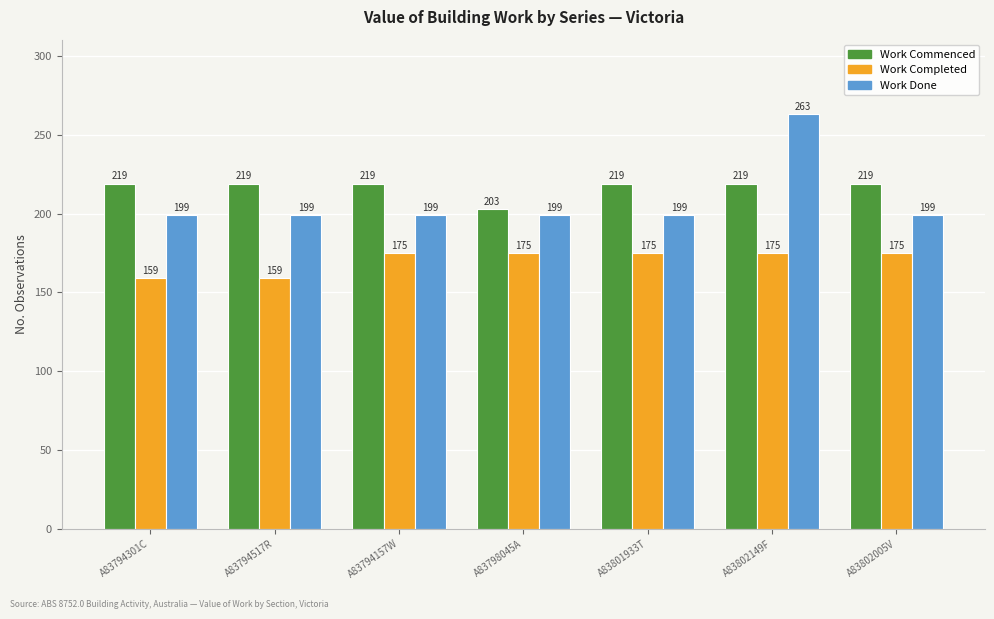

How many bars are there in each group?

3